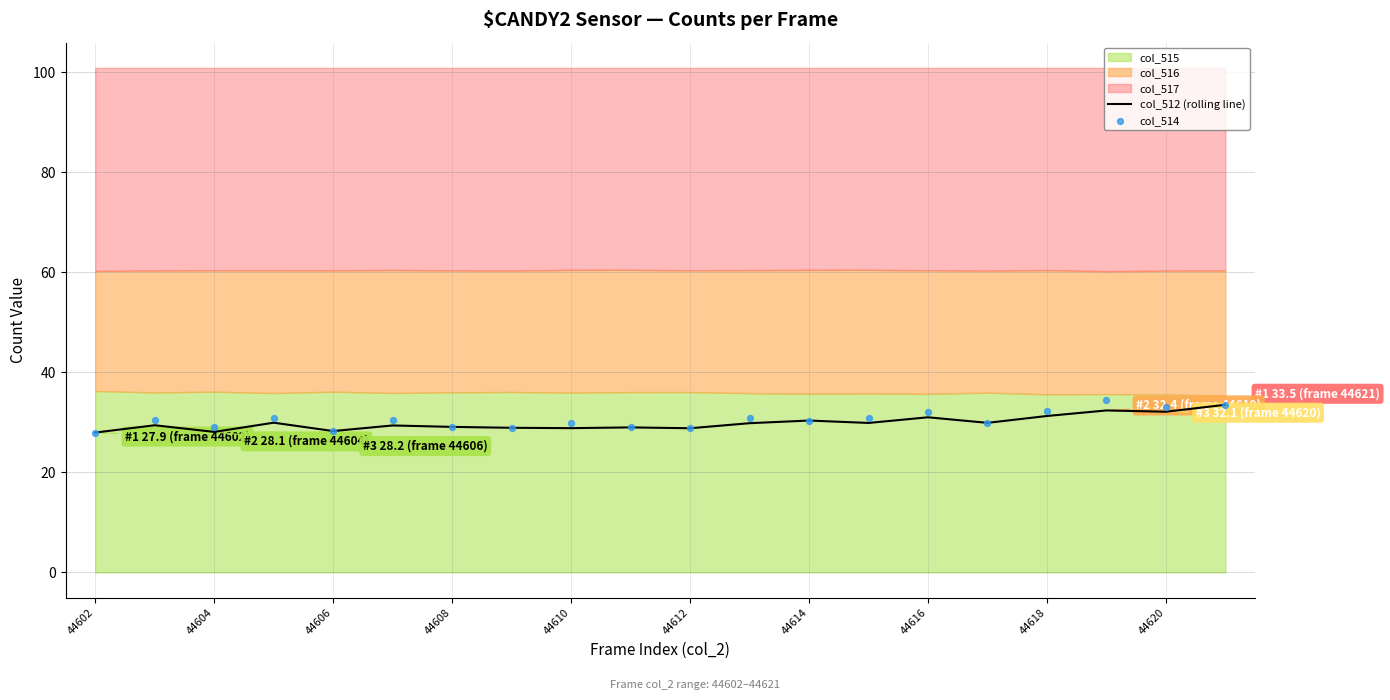

Is it true that col_512 (rolling line) equals 48.1 at 44614?

False